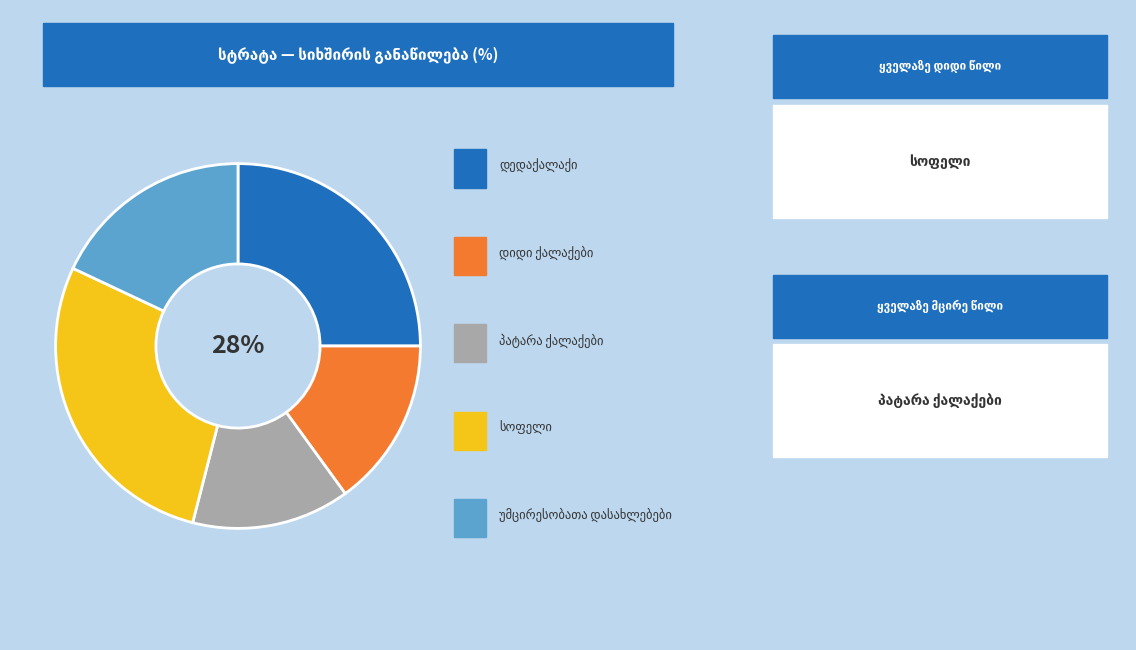

True or false: სოფელი accounts for 21% of the total.

False